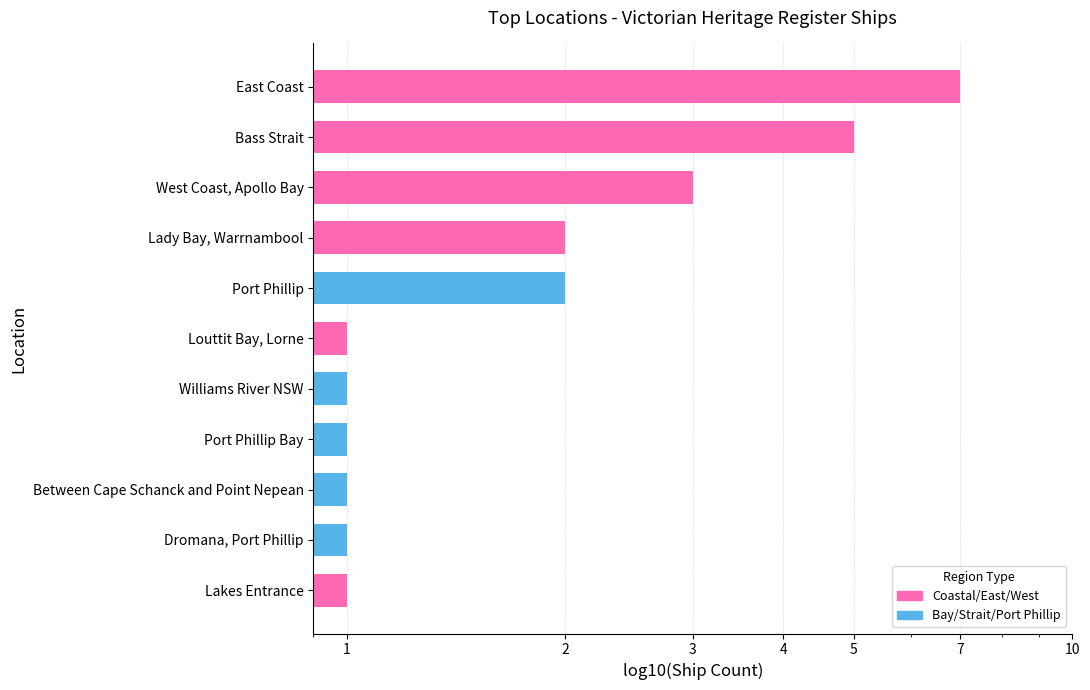

What is the approximate value at Between Cape Schanck and Point Nepean?

1